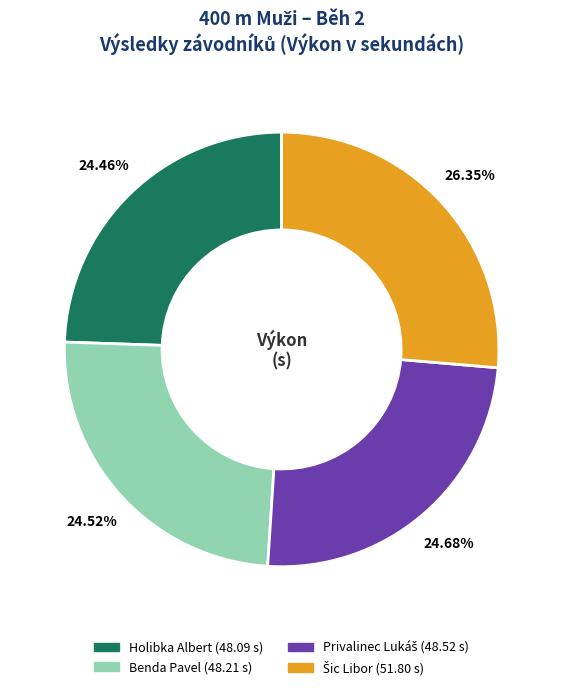

Does any single category account for the majority?

No